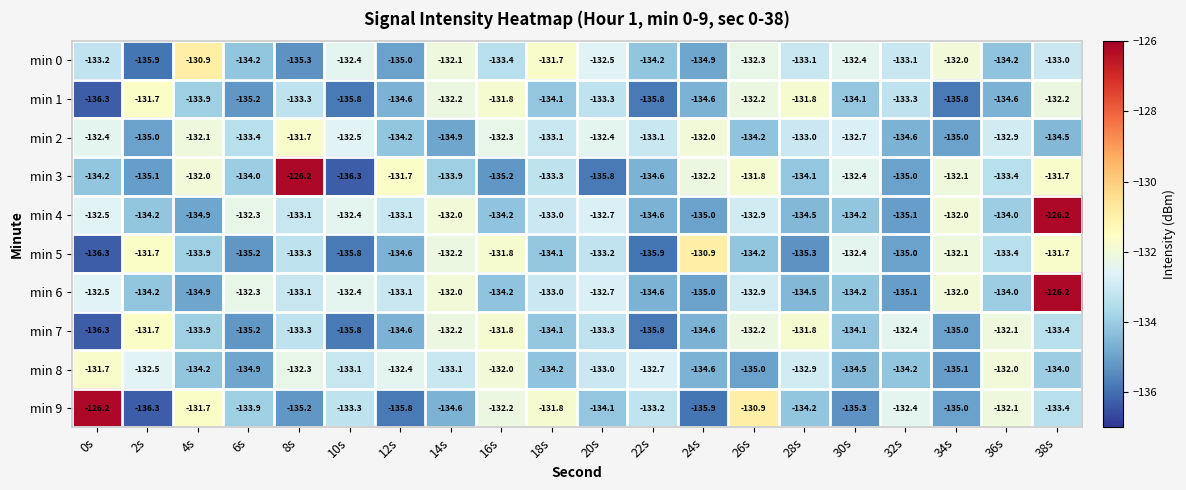

At which label does min 9 reach its peak?

0s